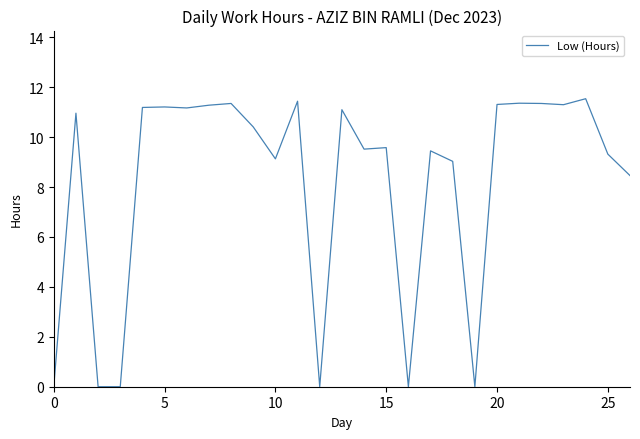

What is the difference between the maximum and minimum values?

11.5